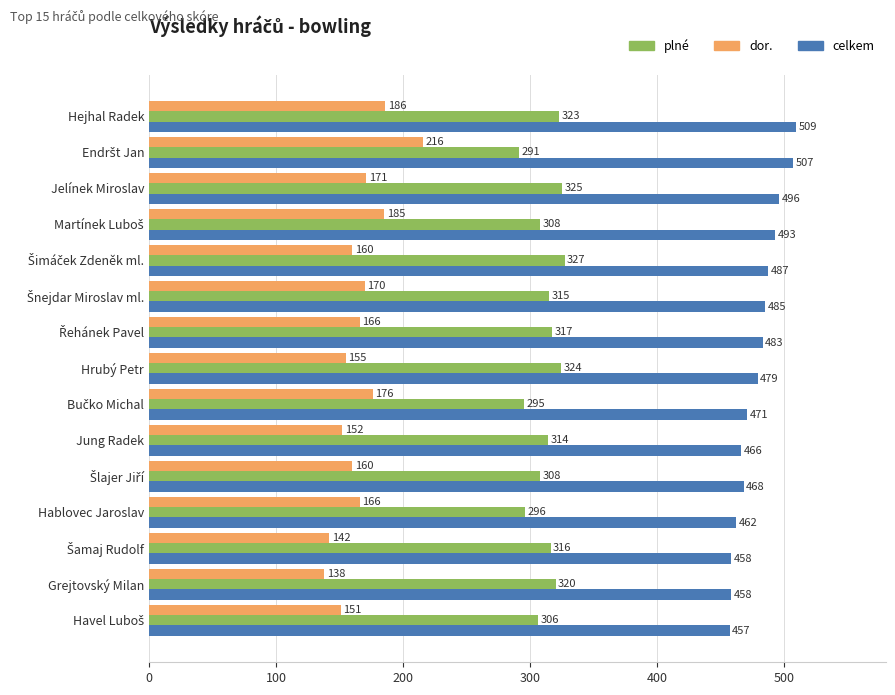

What is the sum of all celkem values?

7179